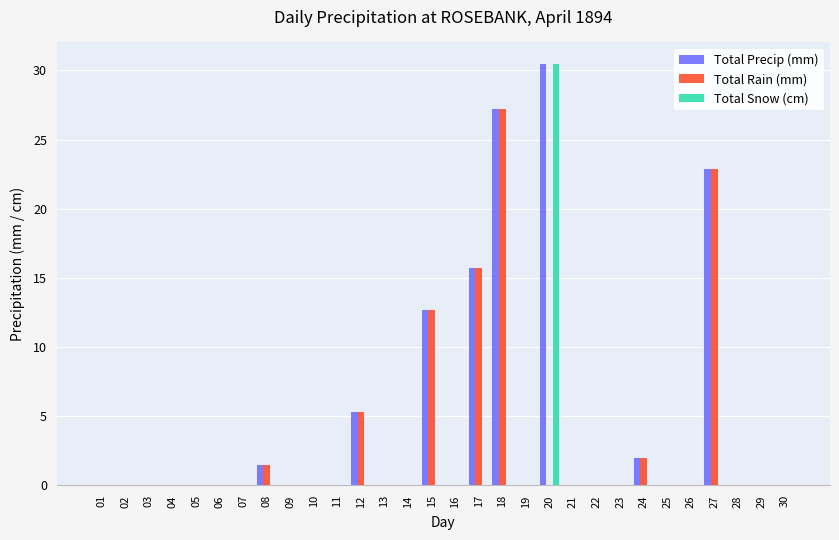

Which category has the highest value in the Total Precip (mm) series?

20